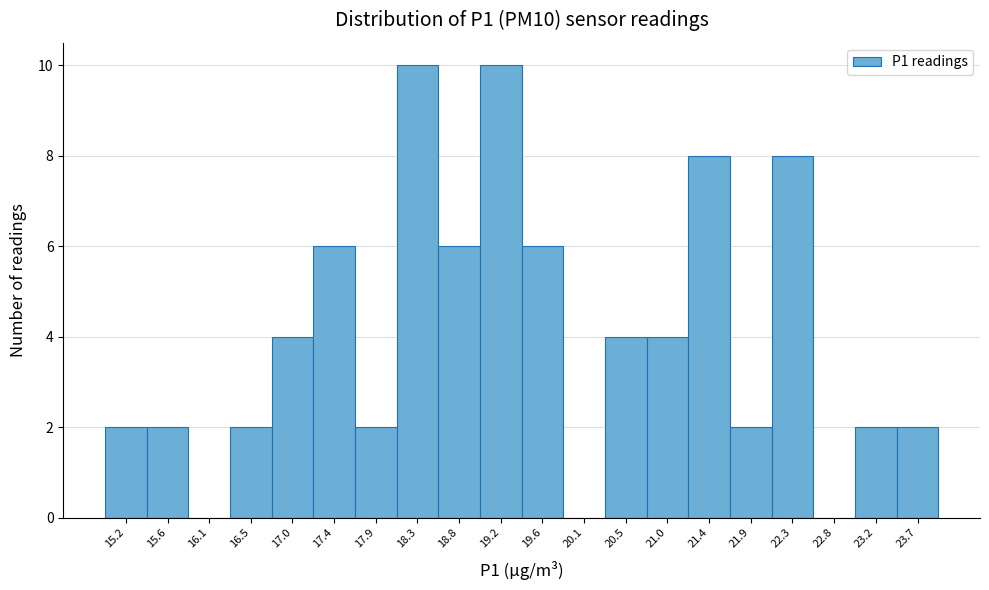

Reading left to right, list every bar in this chart as the range it spans on the x-axis followed by its height. Neither the bar edges nor the heights are printed on the chart, so give them approximately, as read against the axes.

14.95 to 15.40: 2
15.40 to 15.85: 2
15.85 to 16.30: 0
16.30 to 16.75: 2
16.75 to 17.20: 4
17.20 to 17.65: 6
17.65 to 18.10: 2
18.10 to 18.55: 10
18.55 to 19.00: 6
19.00 to 19.45: 10
19.45 to 19.85: 6
19.85 to 20.30: 0
20.30 to 20.75: 4
20.75 to 21.20: 4
21.20 to 21.65: 8
21.65 to 22.10: 2
22.10 to 22.55: 8
22.55 to 23.00: 0
23.00 to 23.45: 2
23.45 to 23.90: 2